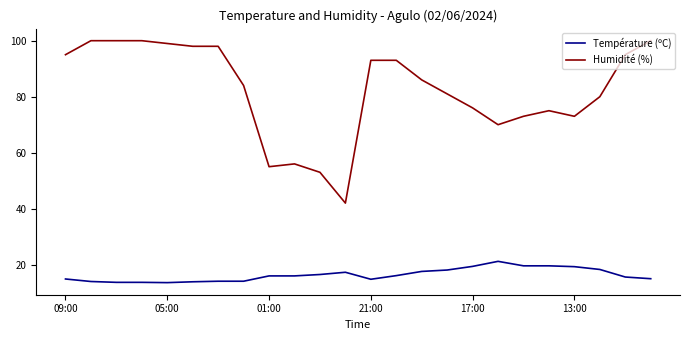

What is the difference between the maximum and minimum values in the Température (ºC) series?

7.6